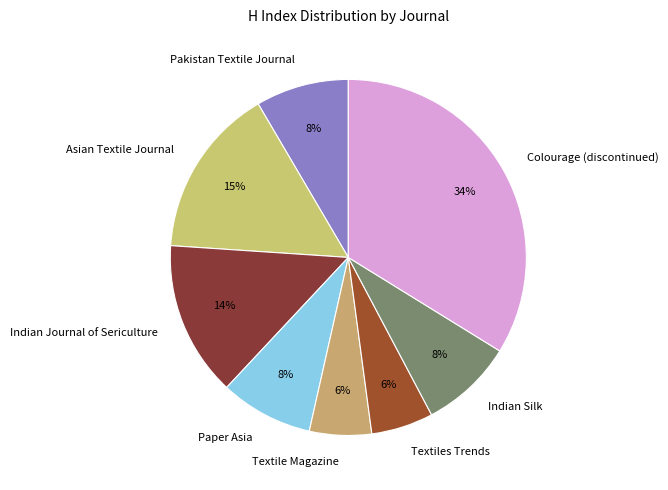

Does Textile Magazine account for over 50% of the chart?

No